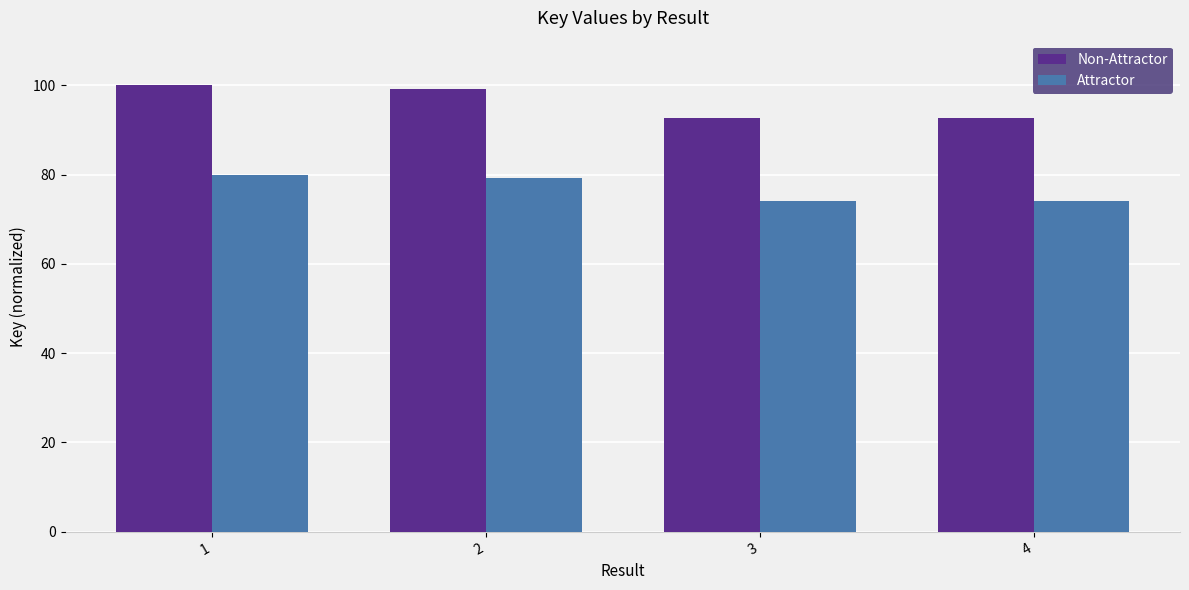

What is the spread (max minus min) of values at 3?

18.5